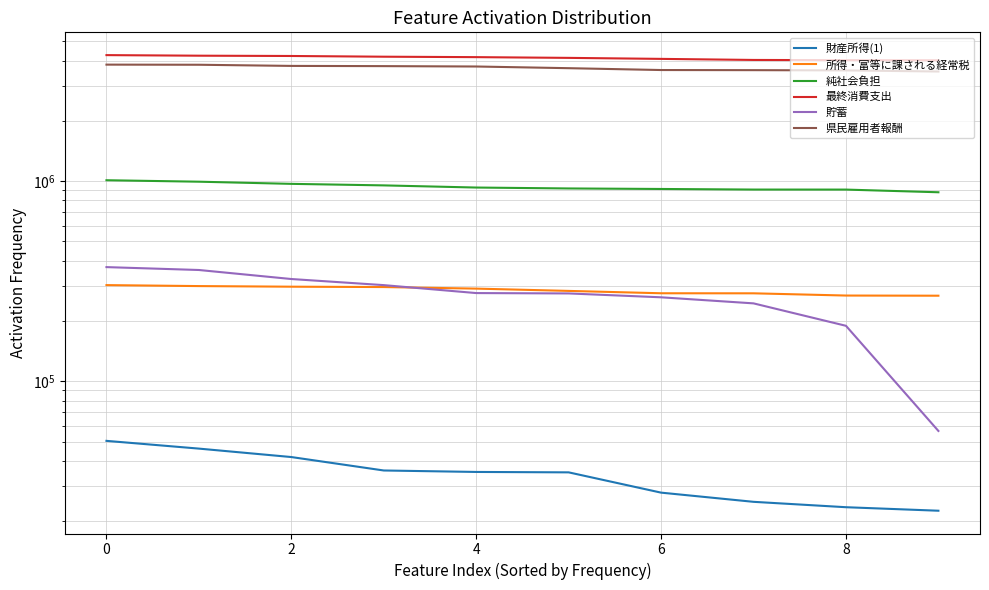

Rank the series at 8 from lowest to highest value.

財産所得(1), 貯蓄, 所得・富等に課される経常税, 純社会負担, 県民雇用者報酬, 最終消費支出